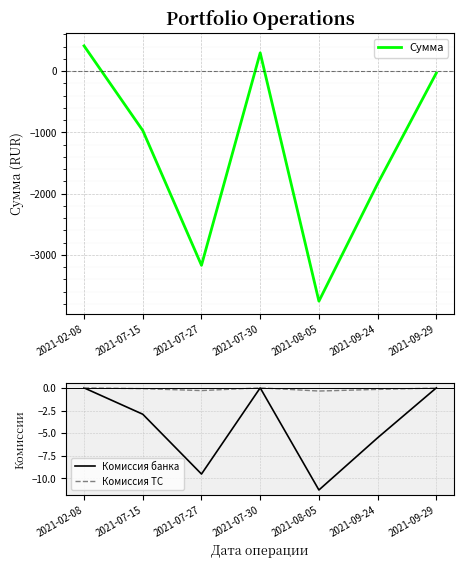

What is the minimum value for Комиссия банка?

-11.3